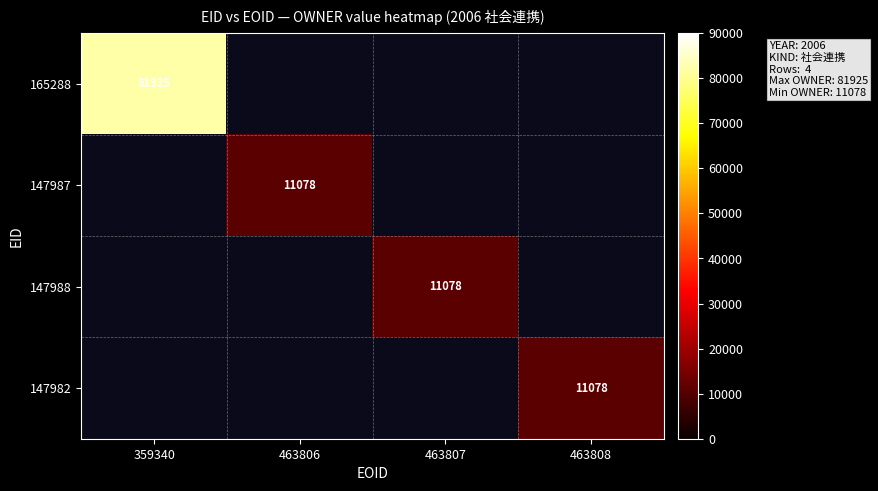

Between 463806 and 463808, which is larger?

463808